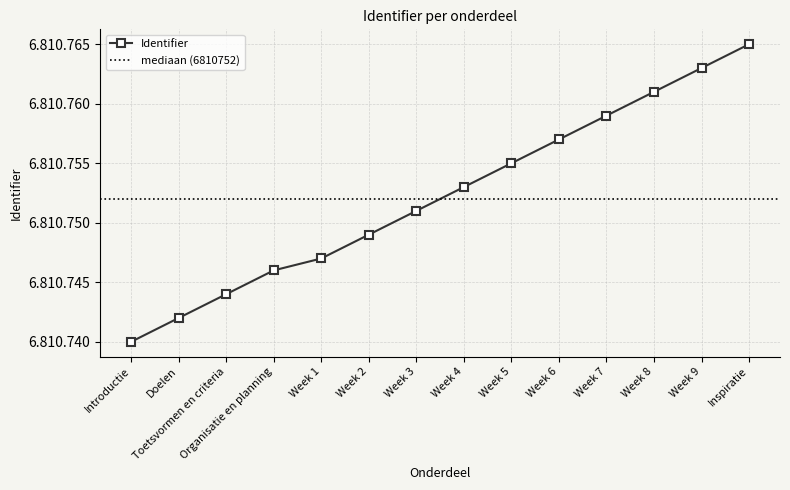

What is the approximate value at Week 2?

6810749